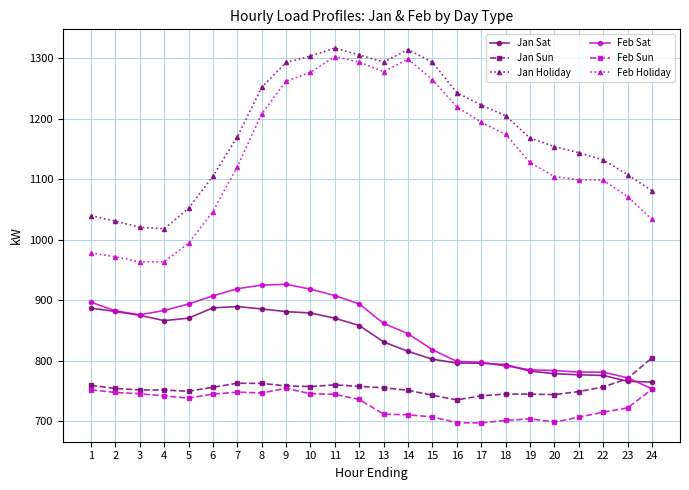

What is the highest value of the Jan Holiday series?

1316.6